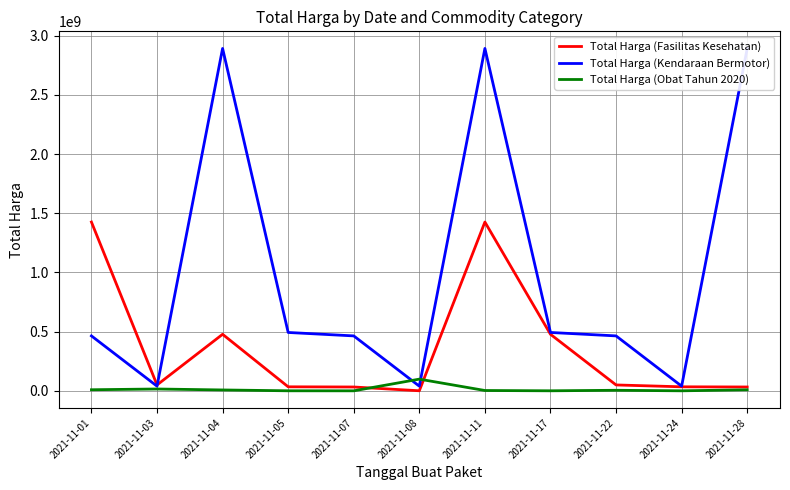

True or false: Total Harga (Kendaraan Bermotor) and Total Harga (Obat Tahun 2020) intersect in this chart.

True